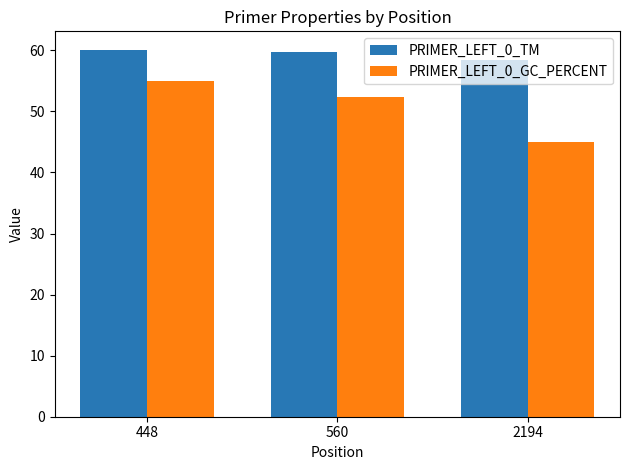

What is the value of the PRIMER_LEFT_0_TM bar at the 2nd from the left?

59.7